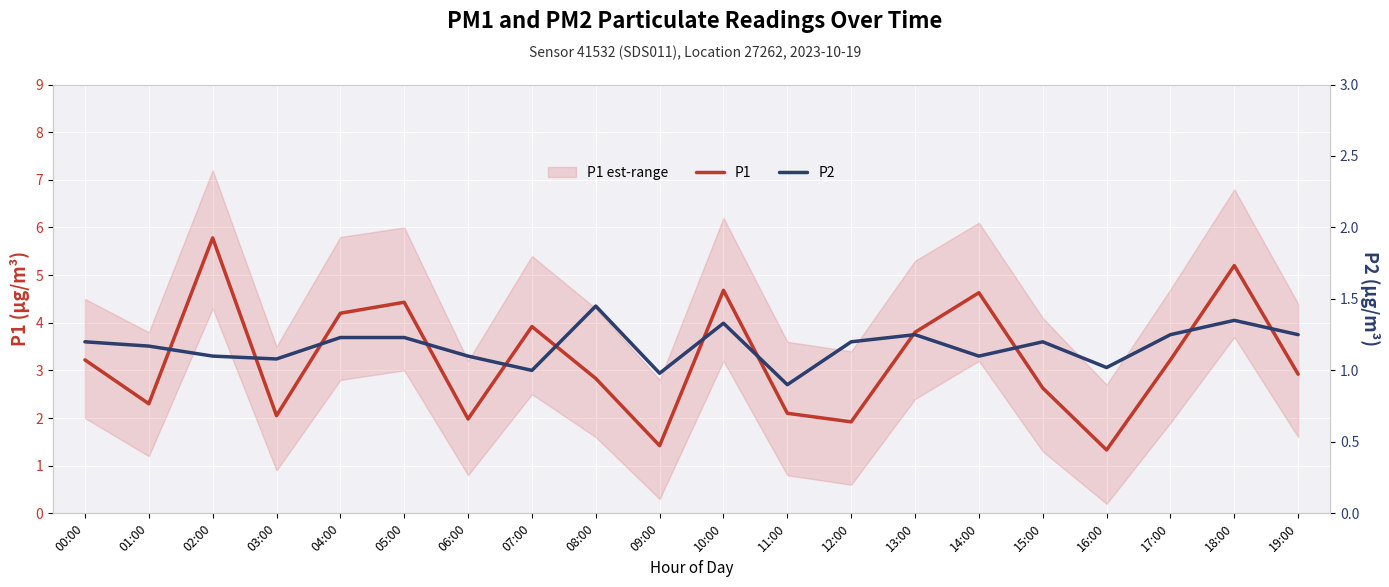

True or false: P1 and P2 cross at least once.

False